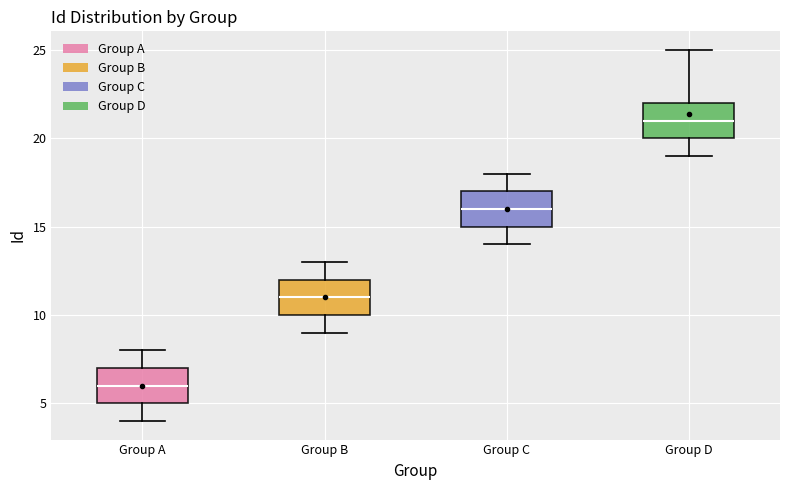

Reading left to right, read every box against the y-axis: the position of its median line, the range the box covers, and the ends of its whiskers. The values are not printed on the chart, so give them approximately, as read against the axis.

Group A: median 6, box 5 to 7, whiskers 4 to 8
Group B: median 11, box 10 to 12, whiskers 9 to 13
Group C: median 16, box 15 to 17, whiskers 14 to 18
Group D: median 21, box 20 to 22, whiskers 19 to 25